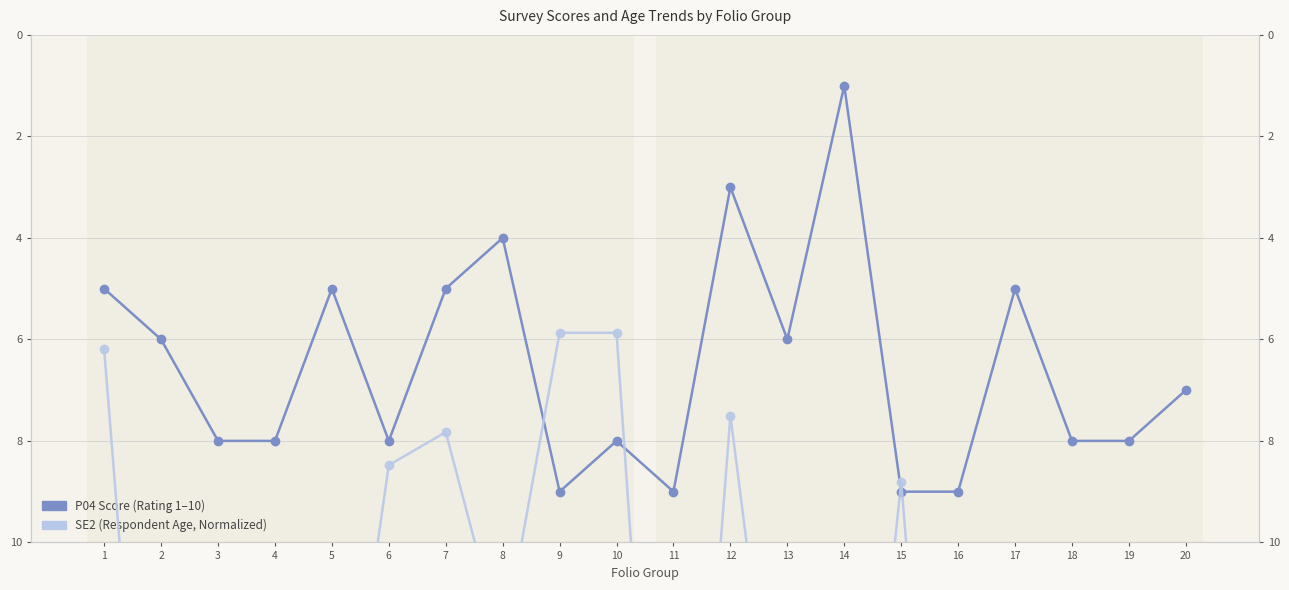

Where does the SE2 (Age Normalized) series first go above 14?

2